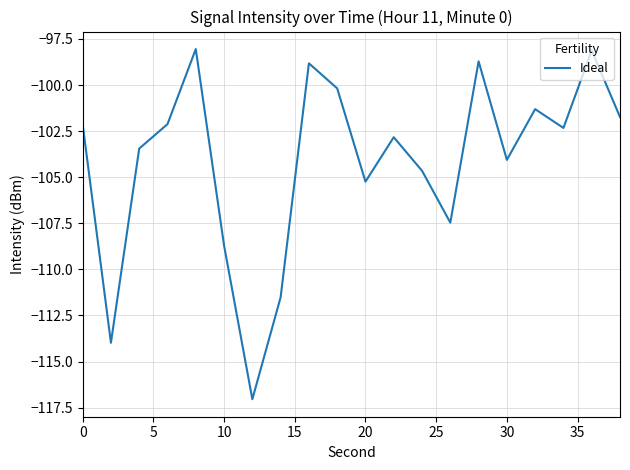

Does the chart have visible grid lines?

Yes